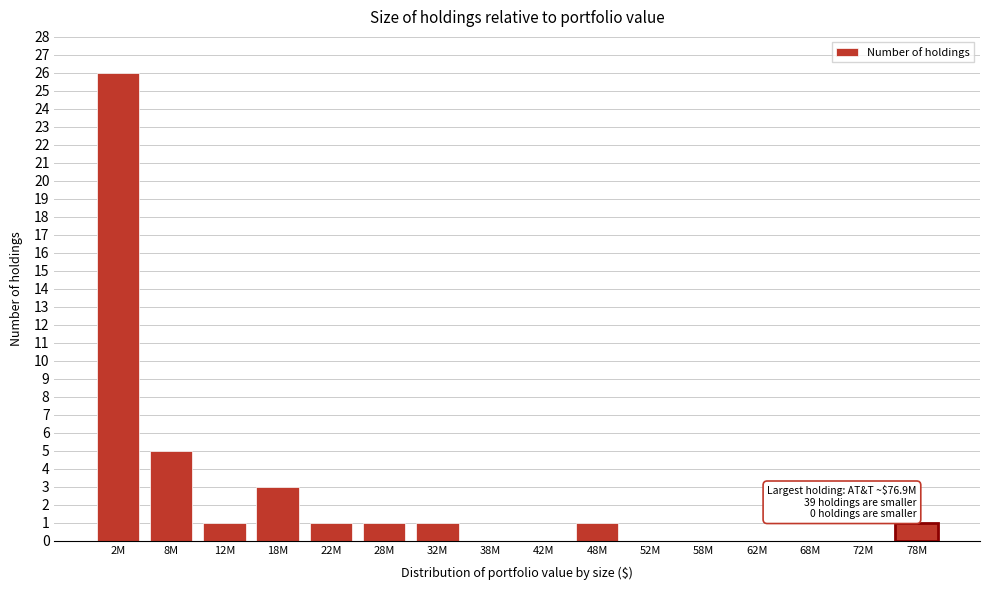

Reading left to right, extract all data points from this chart.

2M=26	8M=5	12M=1	18M=3	22M=1	28M=1	32M=1	38M=0	42M=0	48M=1	52M=0	58M=0	62M=0	68M=0	72M=0	78M=1